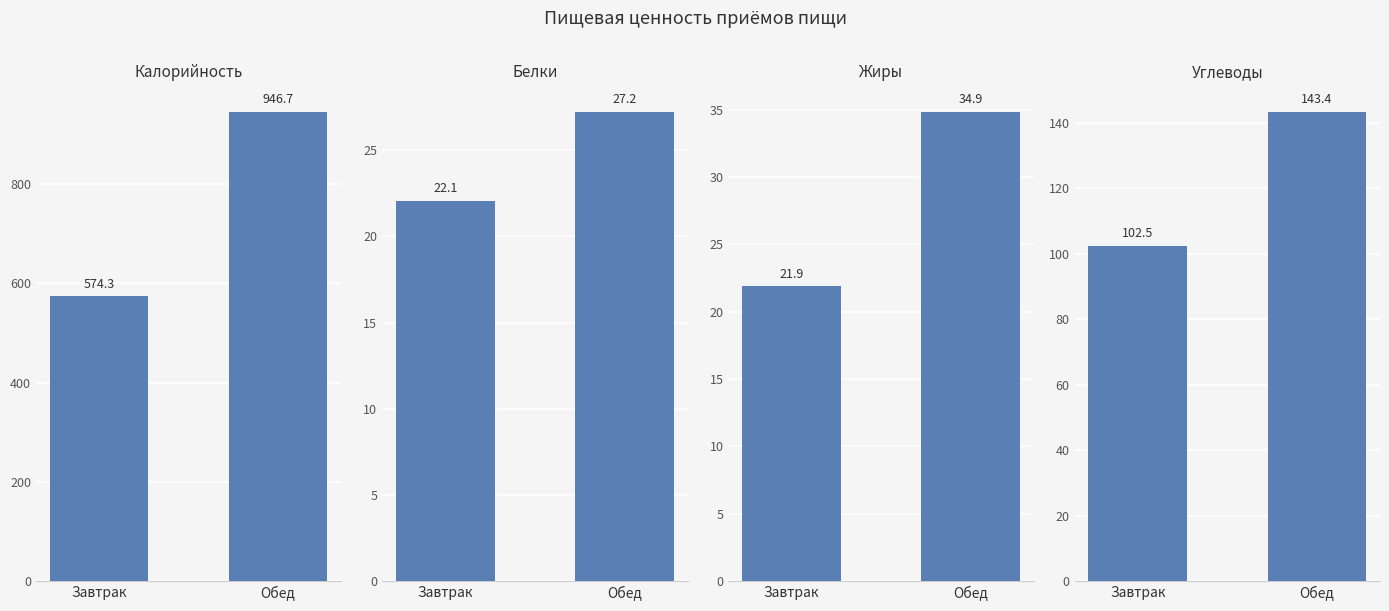

At which category is the sum across all series the highest?

Обед